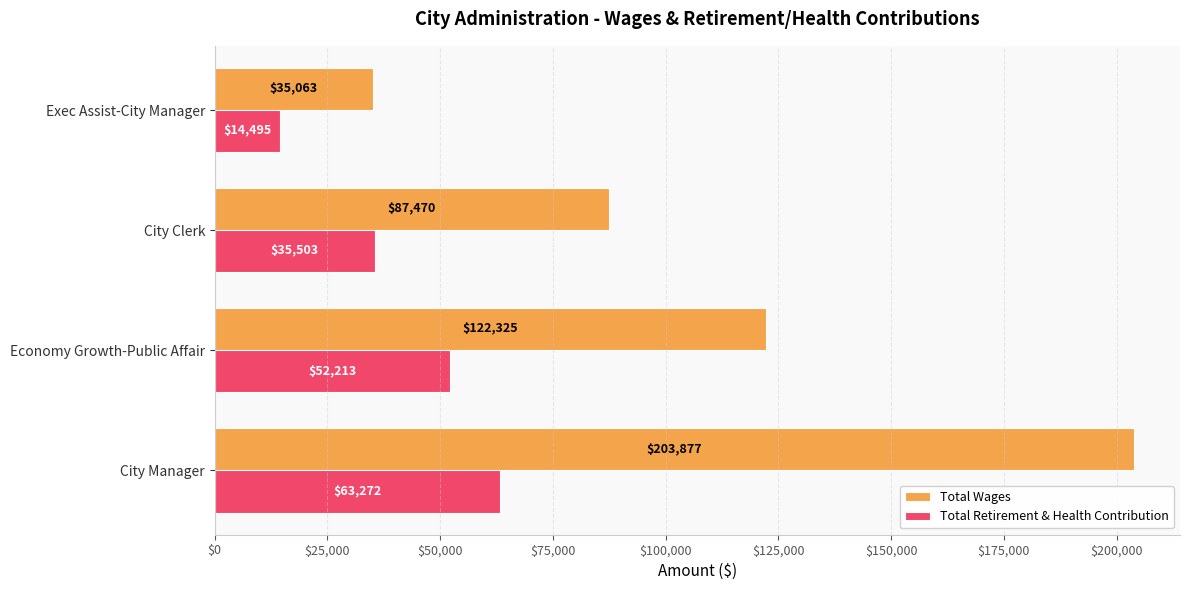

Which series has the largest total across all categories?

Total Wages